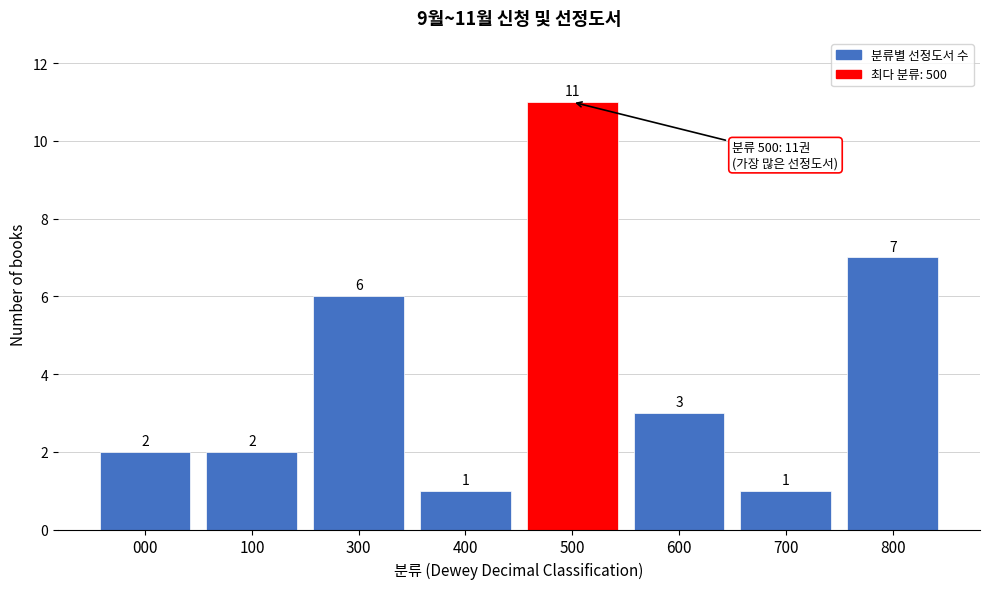

Reading right to left, what are all the values shown in this chart?

7	1	3	11	1	6	2	2